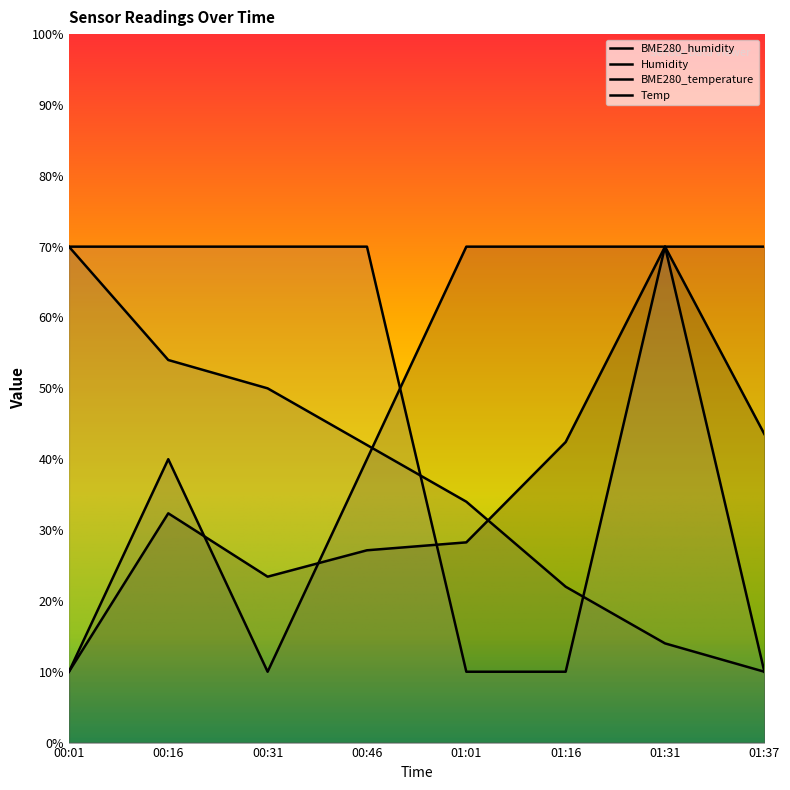

Does the chart have visible grid lines?

No